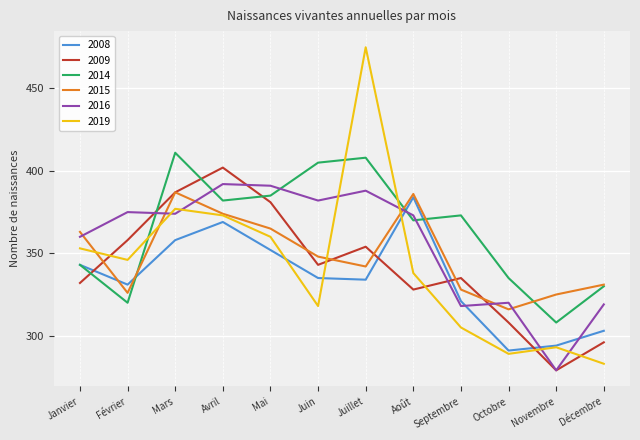

Reading left to right, what are all the values shown in this chart?

2008: Janvier=343	Février=331	Mars=358	Avril=369	Mai=352	Juin=335	Juillet=334	Août=384	Septembre=321	Octobre=291	Novembre=294	Décembre=303
2009: Janvier=332	Février=358	Mars=387	Avril=402	Mai=381	Juin=343	Juillet=354	Août=328	Septembre=335	Octobre=308	Novembre=279	Décembre=296
2014: Janvier=343	Février=320	Mars=411	Avril=382	Mai=385	Juin=405	Juillet=408	Août=370	Septembre=373	Octobre=335	Novembre=308	Décembre=330
2015: Janvier=363	Février=326	Mars=387	Avril=374	Mai=365	Juin=348	Juillet=342	Août=386	Septembre=328	Octobre=316	Novembre=325	Décembre=331
2016: Janvier=360	Février=375	Mars=374	Avril=392	Mai=391	Juin=382	Juillet=388	Août=373	Septembre=318	Octobre=320	Novembre=279	Décembre=319
2019: Janvier=353	Février=346	Mars=377	Avril=373	Mai=360	Juin=318	Juillet=475	Août=338	Septembre=305	Octobre=289	Novembre=293	Décembre=283